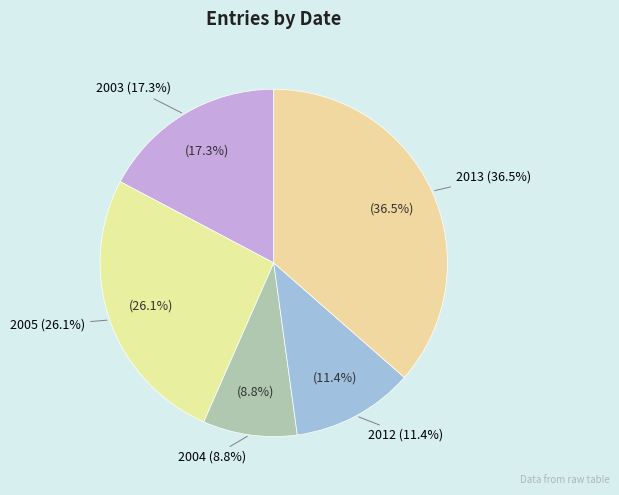

True or false: 2005-04-19 accounts for 15% of the total.

False